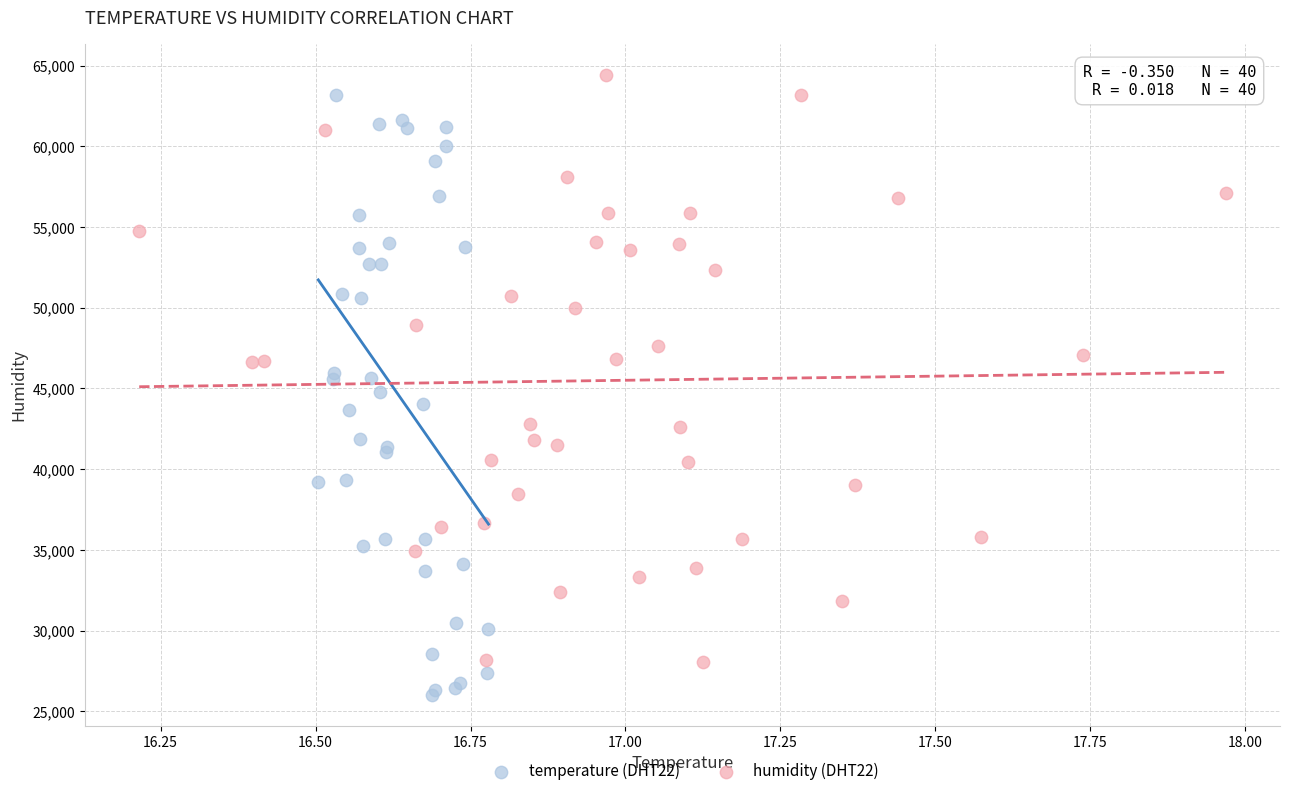

Which series contains the lowest Y value?

temperature (DHT22)